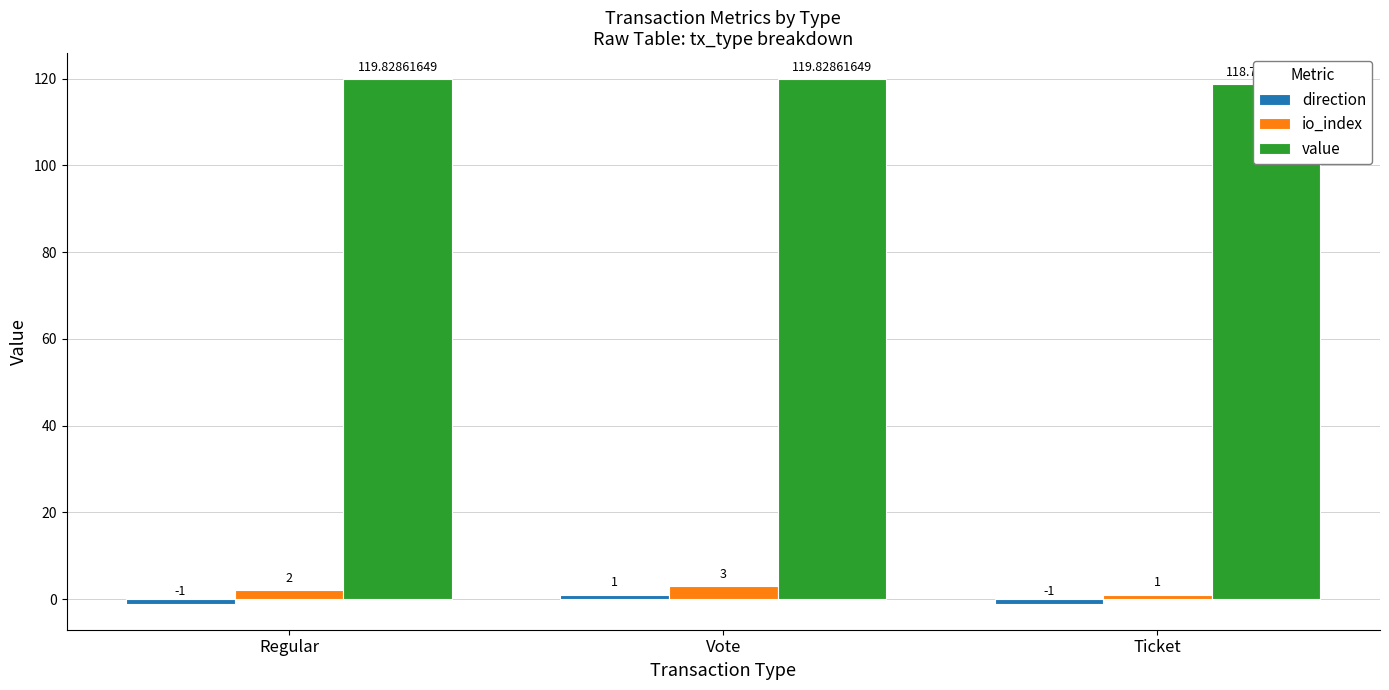

Which series has the widest spread of values?

direction